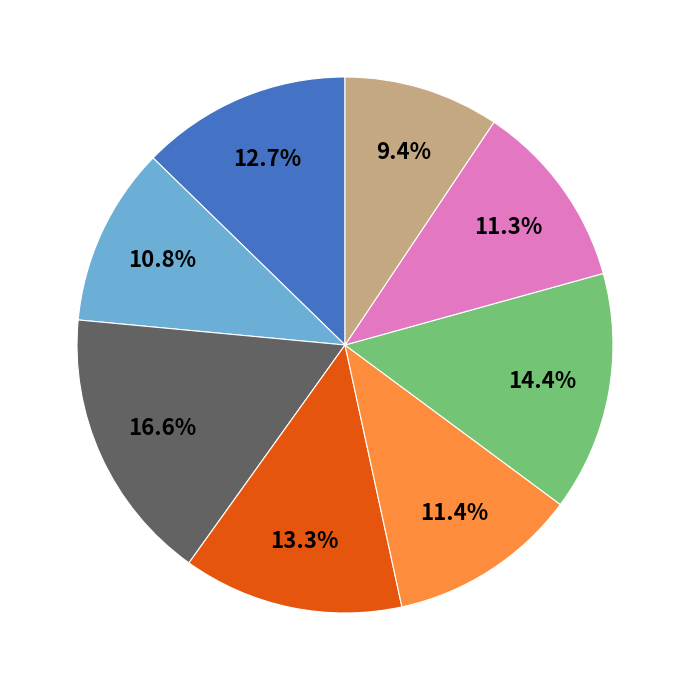

Is there any slice that represents more than half of the pie?

No